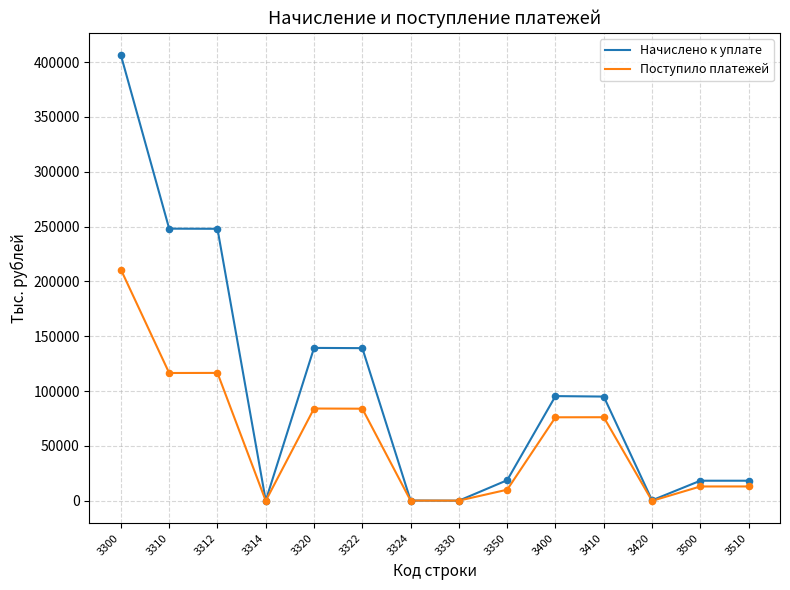

Which series has the widest spread of values?

Начислено к уплате